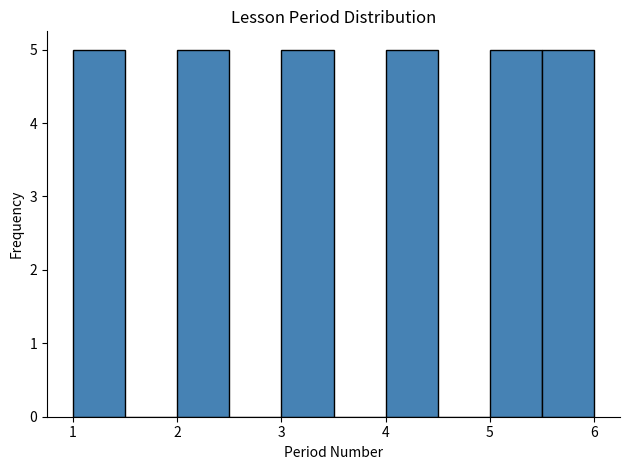

Reading left to right, list every bar in this chart as the range it spans on the x-axis followed by its height. The values are not printed on the chart, so give them approximately, as read against the axis.

1.0 to 1.5: 5
1.5 to 2.0: 0
2.0 to 2.5: 5
2.5 to 3.0: 0
3.0 to 3.5: 5
3.5 to 4.0: 0
4.0 to 4.5: 5
4.5 to 5.0: 0
5.0 to 5.5: 5
5.5 to 6.0: 5